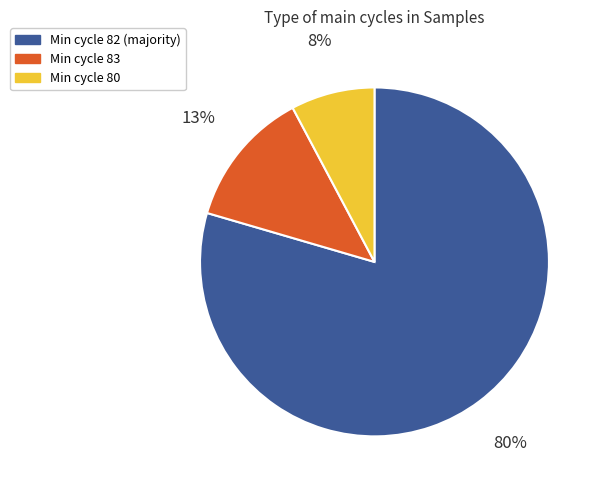

Does any single category account for the majority?

Yes